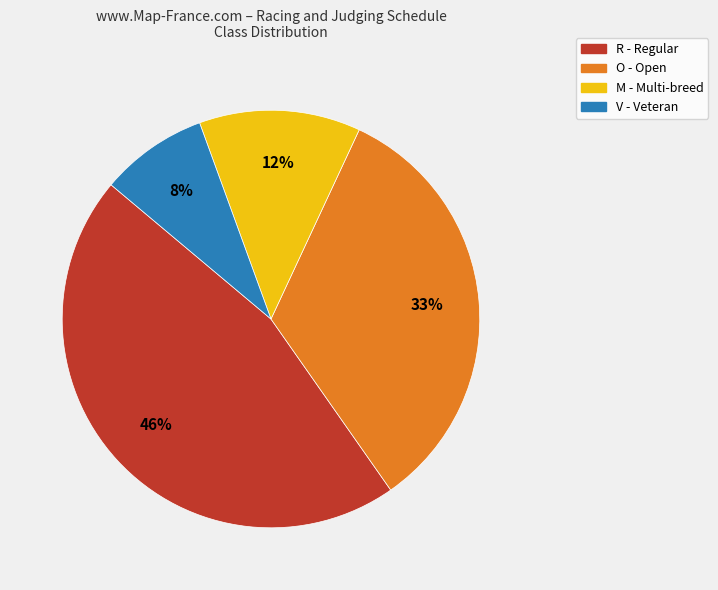

True or false: O - Open accounts for 22% of the total.

False